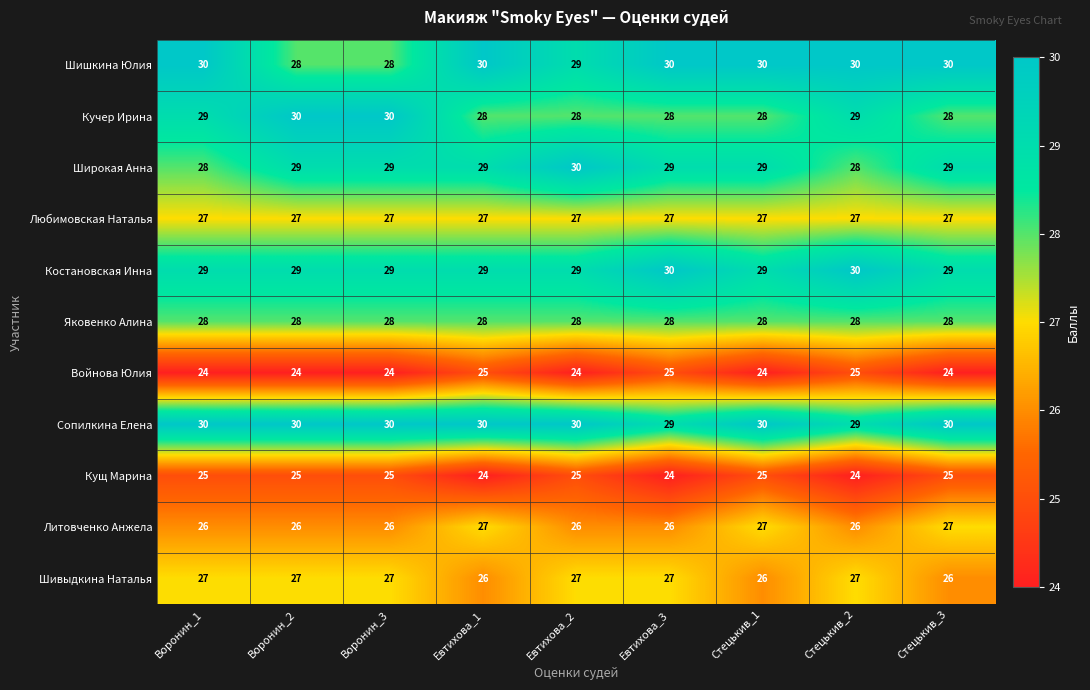

Is the value of Войнова Юлия at Воронин_2 greater than the value of Литовченко Анжела at Евтихова_2?

No